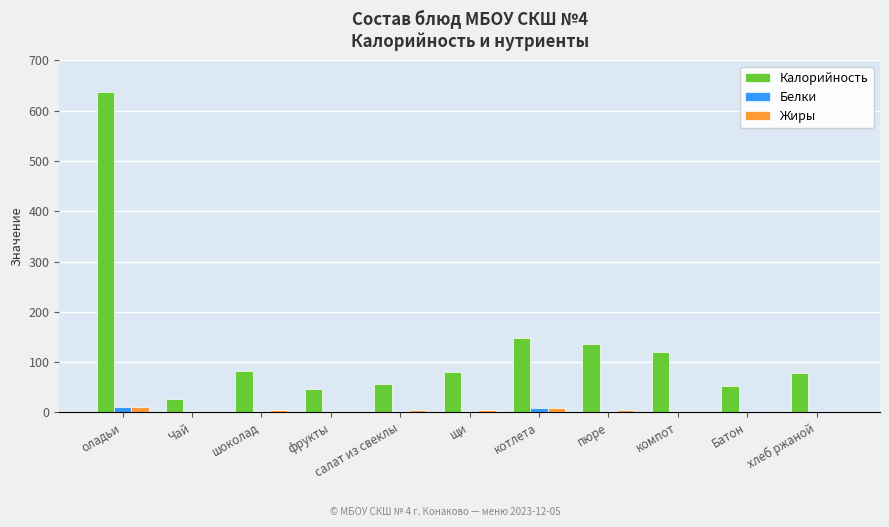

Is it true that Жиры equals 0.0 at Чай?

True